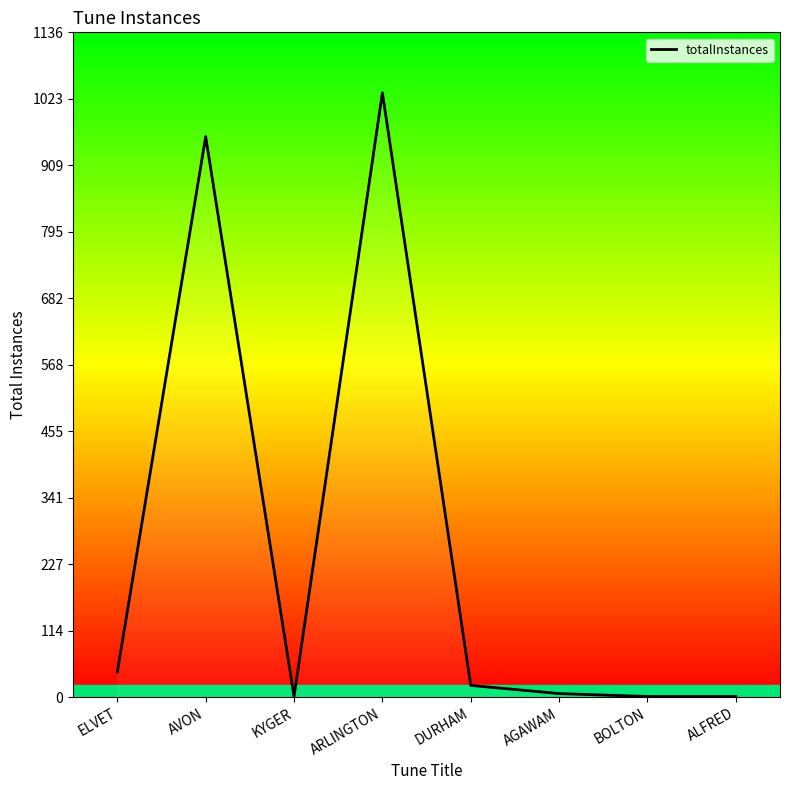

How many lines are shown in the chart?

1